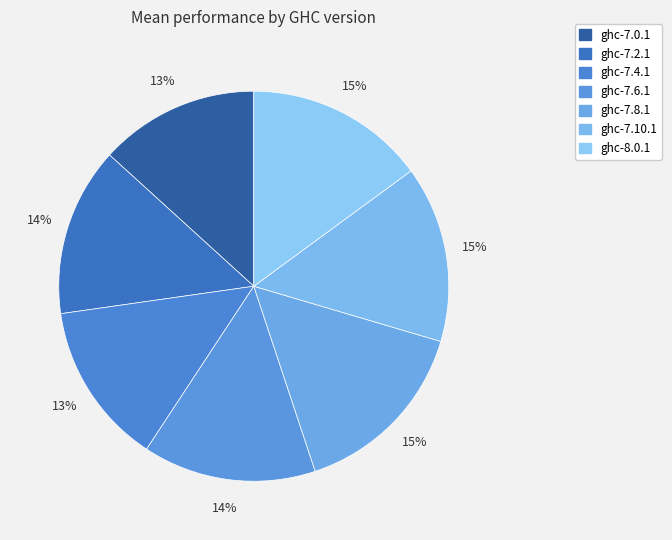

Between ghc-7.4.1 and ghc-7.8.1, which is larger?

ghc-7.8.1